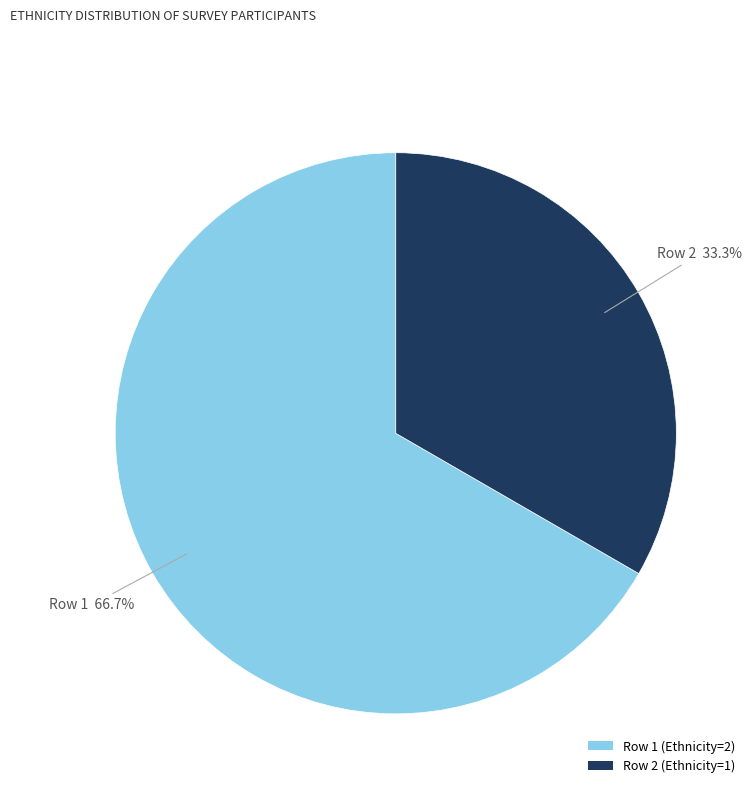

What portion of the pie excludes Row 1 (Ethnicity=2)?

33.3%